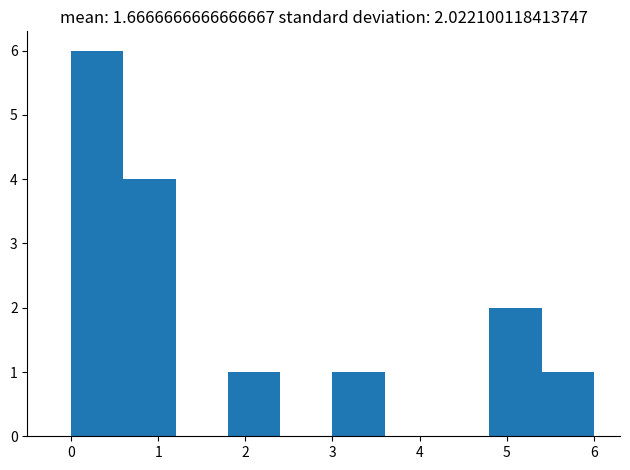

Over which range of the x-axis is the bar tallest?

0.0 to 0.6